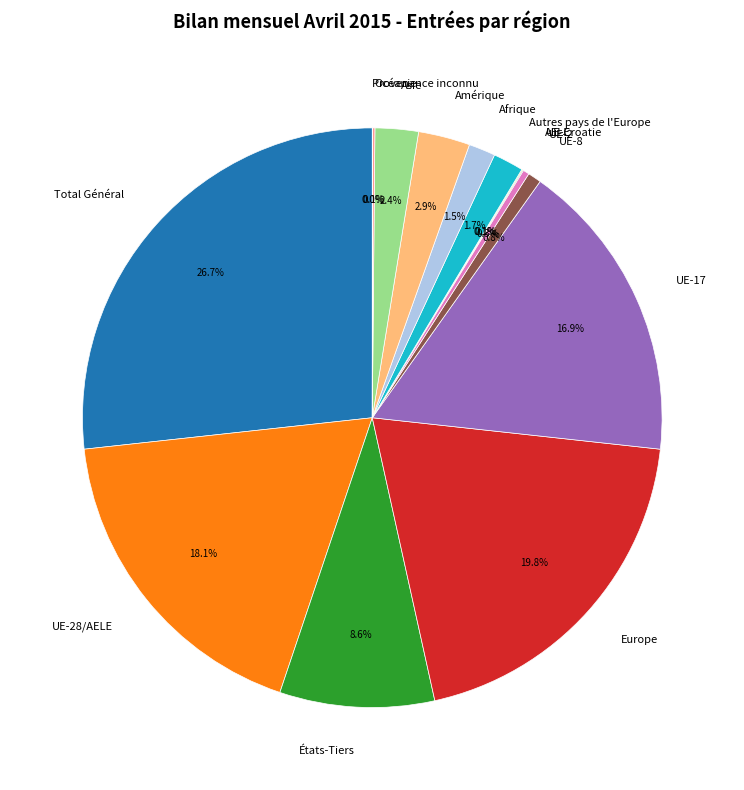

Which slice is the largest?

Total Général